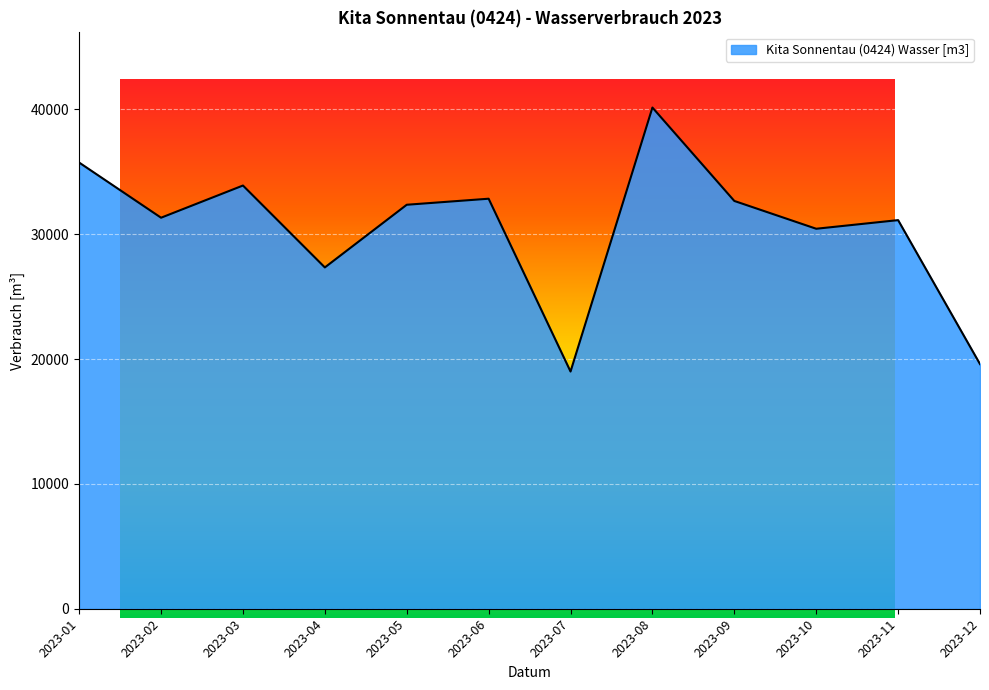

List the labels in order of value, smallest first.

2023-07, 2023-12, 2023-04, 2023-10, 2023-11, 2023-02, 2023-05, 2023-09, 2023-06, 2023-03, 2023-01, 2023-08